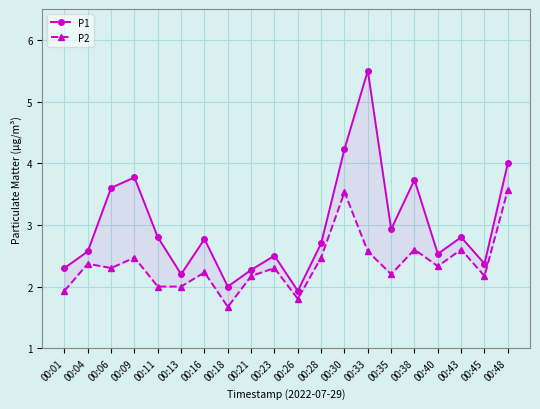

What is the total value across all series at 00:06?

5.9